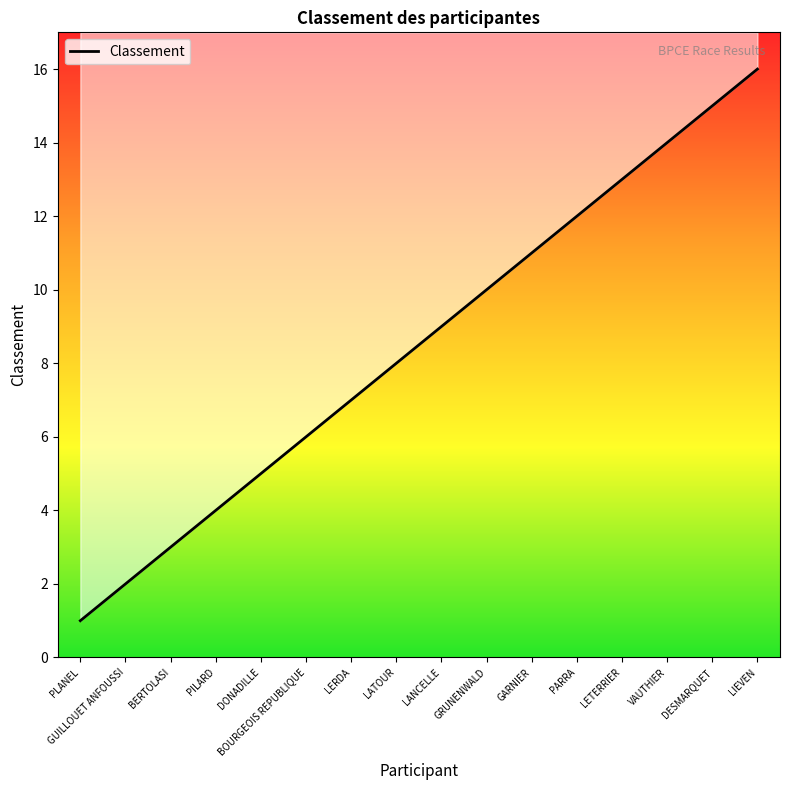

The value at LANCELLE is 9. True or false?

True